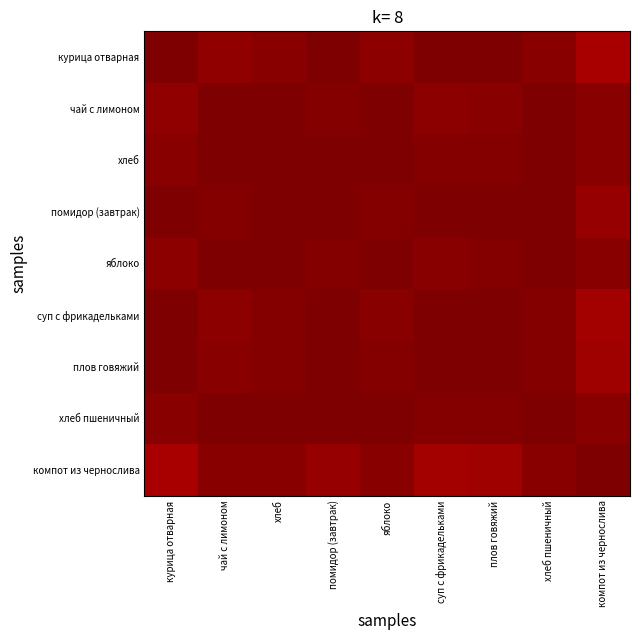

Reading left to right, list all the values displayed in this chart.

курица отварная: курица отварная=1.0	чай с лимоном=1.0	хлеб=1.0	помидор (завтрак)=1.0	яблоко=1.0	суп с фрикадельками=1.0	плов говяжий=1.0	хлеб пшеничный=1.0	компот из чернослива=1.0
чай с лимоном: курица отварная=1.0	чай с лимоном=1.0	хлеб=1.0	помидор (завтрак)=1.0	яблоко=1.0	суп с фрикадельками=1.0	плов говяжий=1.0	хлеб пшеничный=1.0	компот из чернослива=1.0
хлеб: курица отварная=1.0	чай с лимоном=1.0	хлеб=1.0	помидор (завтрак)=1.0	яблоко=1.0	суп с фрикадельками=1.0	плов говяжий=1.0	хлеб пшеничный=1.0	компот из чернослива=1.0
помидор (завтрак): курица отварная=1.0	чай с лимоном=1.0	хлеб=1.0	помидор (завтрак)=1.0	яблоко=1.0	суп с фрикадельками=1.0	плов говяжий=1.0	хлеб пшеничный=1.0	компот из чернослива=1.0
яблоко: курица отварная=1.0	чай с лимоном=1.0	хлеб=1.0	помидор (завтрак)=1.0	яблоко=1.0	суп с фрикадельками=1.0	плов говяжий=1.0	хлеб пшеничный=1.0	компот из чернослива=1.0
суп с фрикадельками: курица отварная=1.0	чай с лимоном=1.0	хлеб=1.0	помидор (завтрак)=1.0	яблоко=1.0	суп с фрикадельками=1.0	плов говяжий=1.0	хлеб пшеничный=1.0	компот из чернослива=1.0
плов говяжий: курица отварная=1.0	чай с лимоном=1.0	хлеб=1.0	помидор (завтрак)=1.0	яблоко=1.0	суп с фрикадельками=1.0	плов говяжий=1.0	хлеб пшеничный=1.0	компот из чернослива=1.0
хлеб пшеничный: курица отварная=1.0	чай с лимоном=1.0	хлеб=1.0	помидор (завтрак)=1.0	яблоко=1.0	суп с фрикадельками=1.0	плов говяжий=1.0	хлеб пшеничный=1.0	компот из чернослива=1.0
компот из чернослива: курица отварная=1.0	чай с лимоном=1.0	хлеб=1.0	помидор (завтрак)=1.0	яблоко=1.0	суп с фрикадельками=1.0	плов говяжий=1.0	хлеб пшеничный=1.0	компот из чернослива=1.0